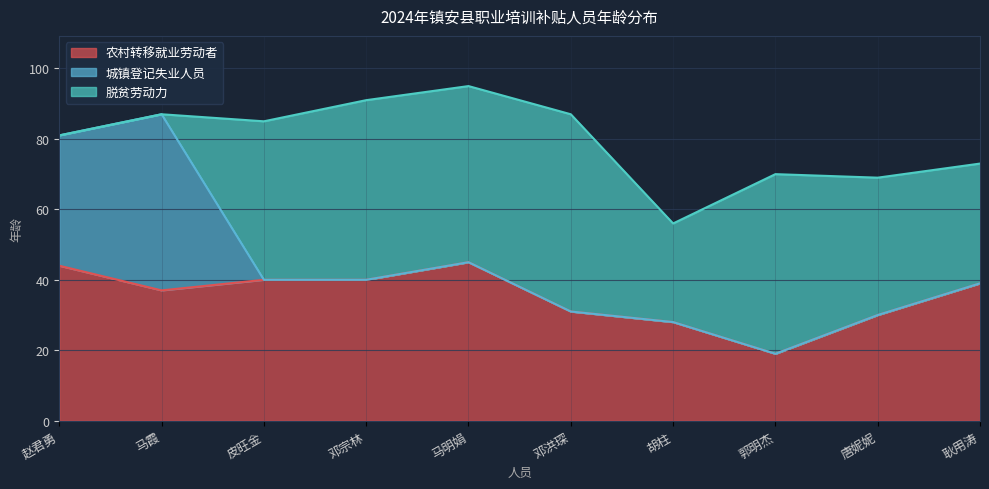

Is the value of 农村转移就业劳动者 at 邓洪琛 greater than the value of 脱贫劳动力 at 邓洪琛?

No